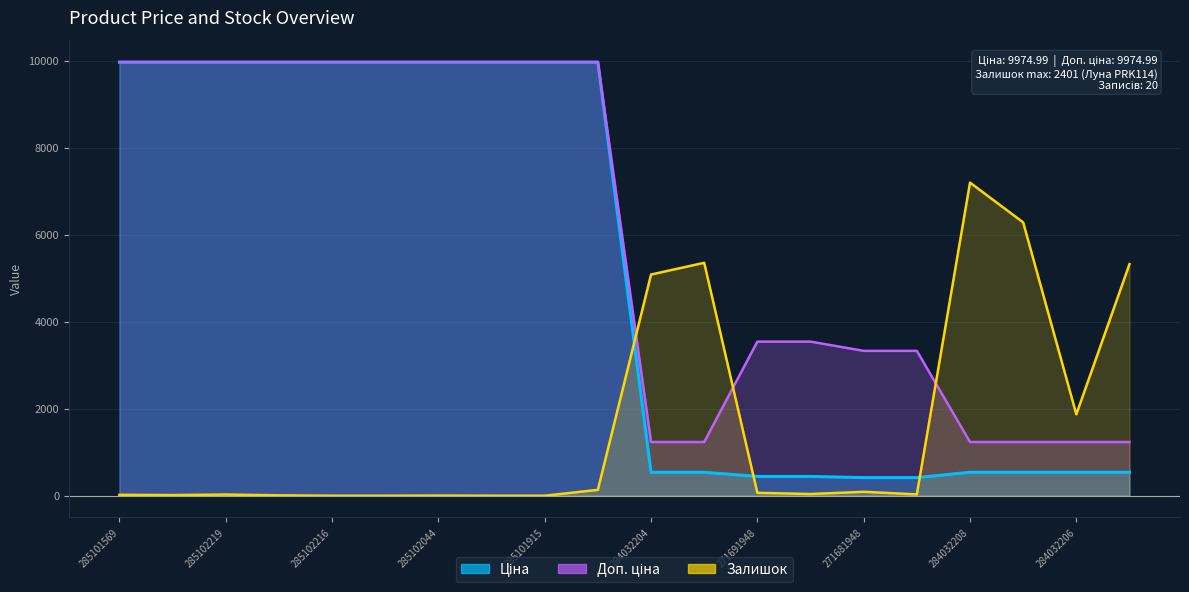

Where do Залишок and Ціна first cross each other?

285101913 and 284032204